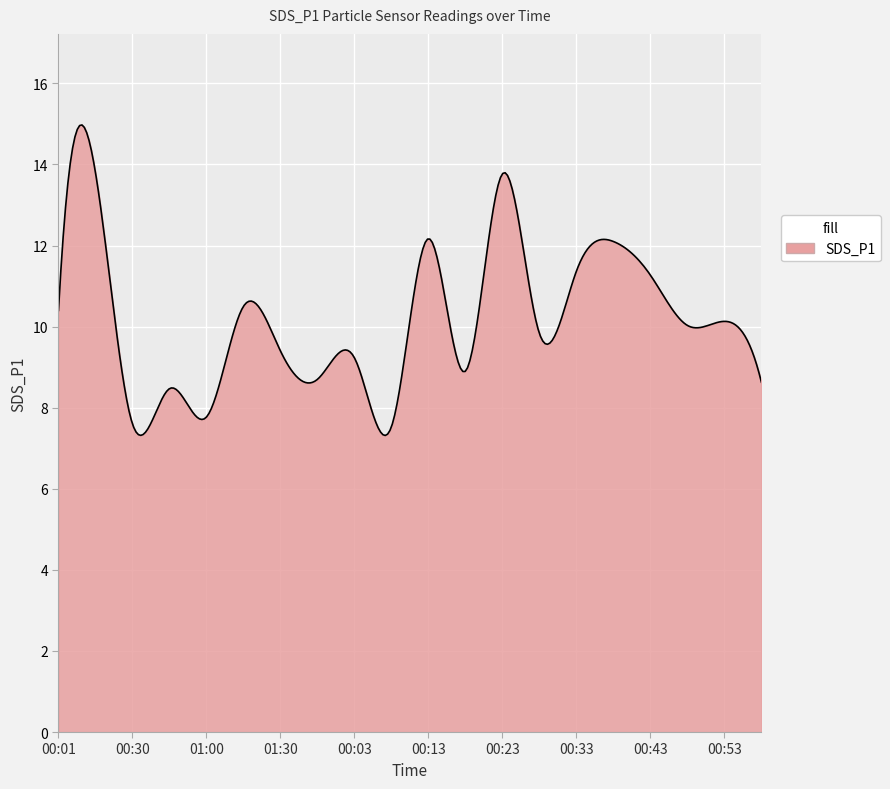

What is the greatest value displayed?

15.0